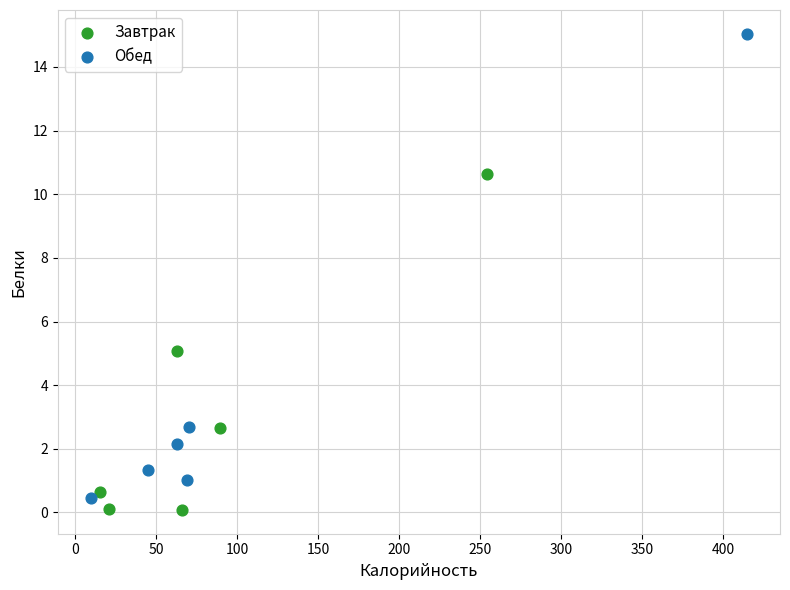

Which series has the widest spread of Y values?

Обед